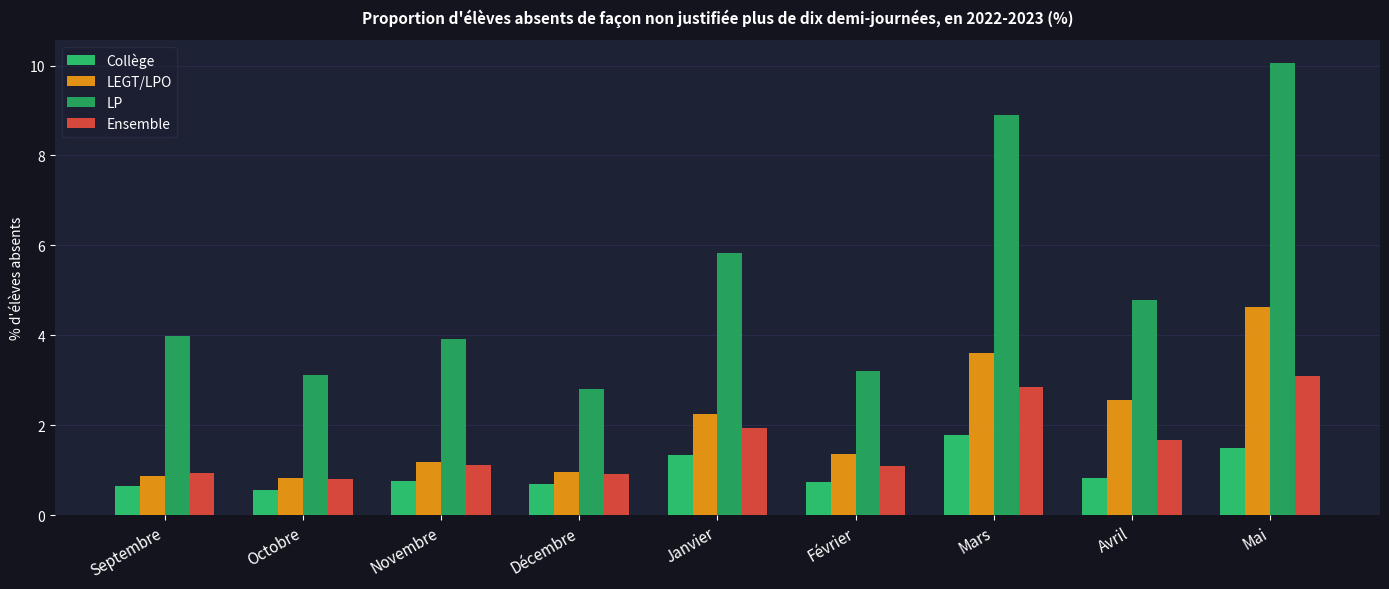

Reading left to right, extract all data points from this chart.

Collège: Septembre=0.7	Octobre=0.5	Novembre=0.8	Décembre=0.7	Janvier=1.3	Février=0.7	Mars=1.8	Avril=0.8	Mai=1.5
LEGT/LPO: Septembre=0.9	Octobre=0.8	Novembre=1.2	Décembre=1.0	Janvier=2.2	Février=1.4	Mars=3.6	Avril=2.6	Mai=4.6
LP: Septembre=4.0	Octobre=3.1	Novembre=3.9	Décembre=2.8	Janvier=5.8	Février=3.2	Mars=8.9	Avril=4.8	Mai=10.1
Ensemble: Septembre=0.9	Octobre=0.8	Novembre=1.1	Décembre=0.9	Janvier=1.9	Février=1.1	Mars=2.9	Avril=1.7	Mai=3.1